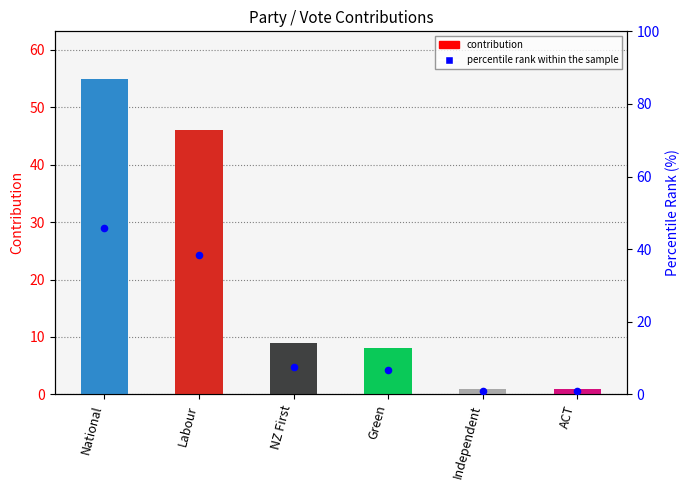

Which series contains the highest Y value?

contribution